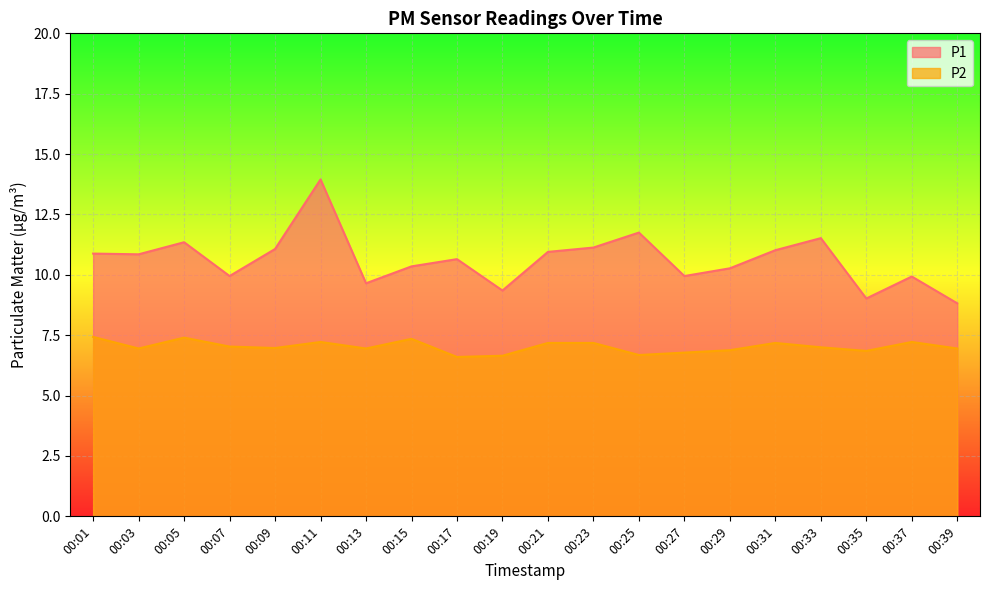

True or false: P2 has more than 0 points higher than both neighbors.

True